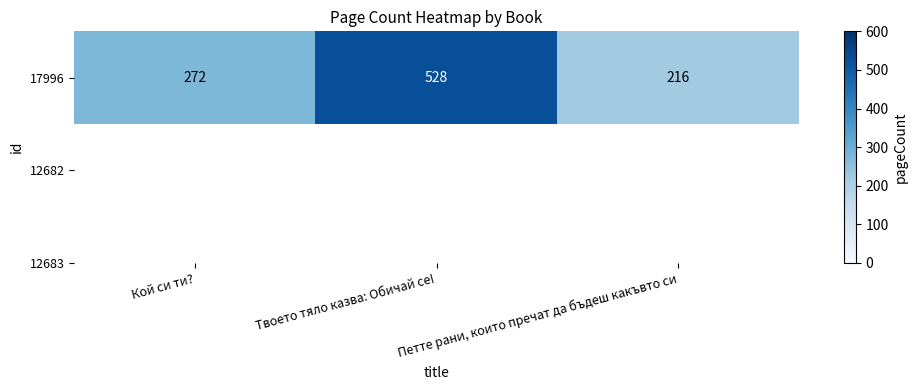

Approximately how many times larger is the value at Кой си ти? compared to Петте рани, които пречат да бъдеш какъвто си?

1.3